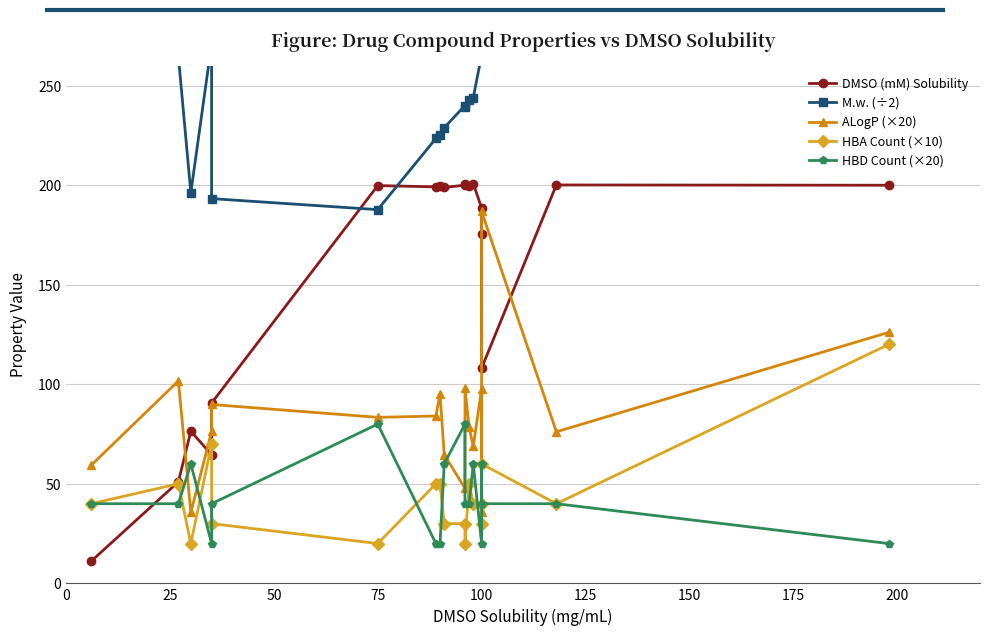

How many times do HBA Count (×10) and DMSO (mM) Solubility cross each other?

3